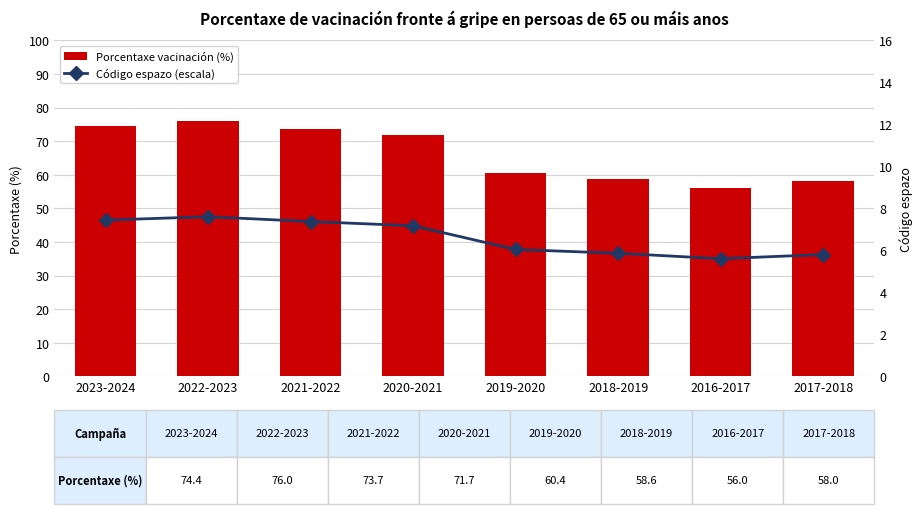

Does the chart contain any negative values?

No